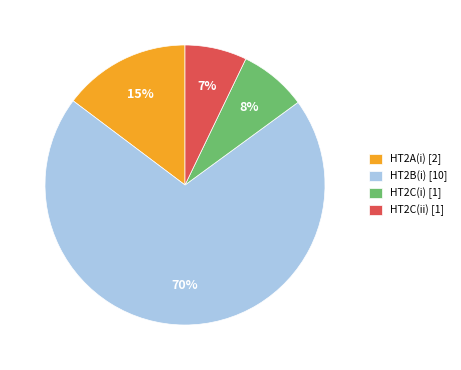

To the nearest percent, what is the combined percentage of HT2B(i) and HT2A(i)?

85%